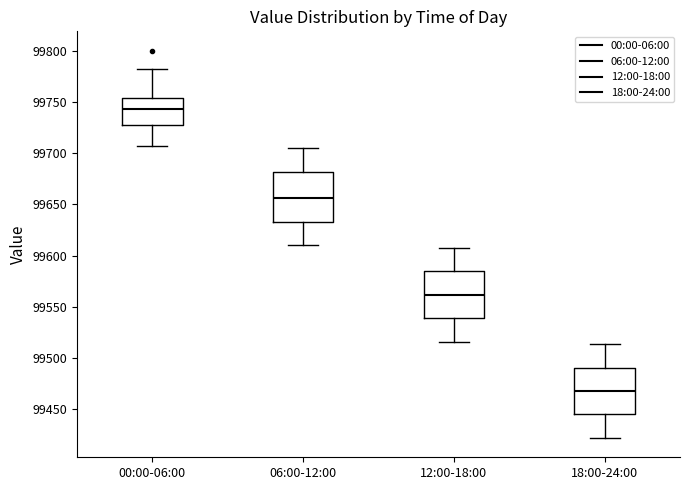

Which box's median line is the lowest?

18:00-24:00